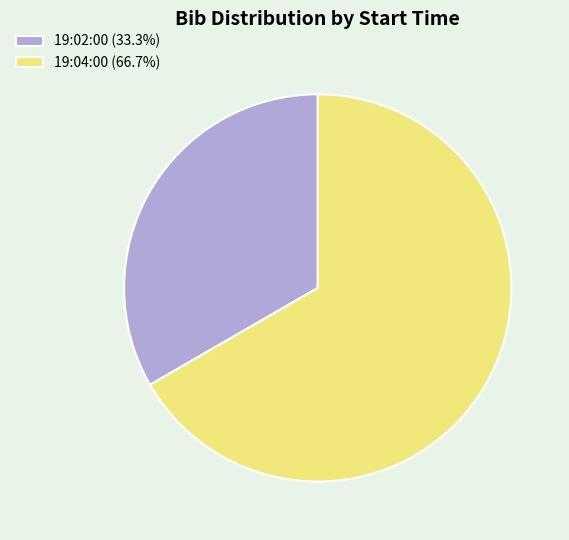

How many slices are in this pie chart?

2